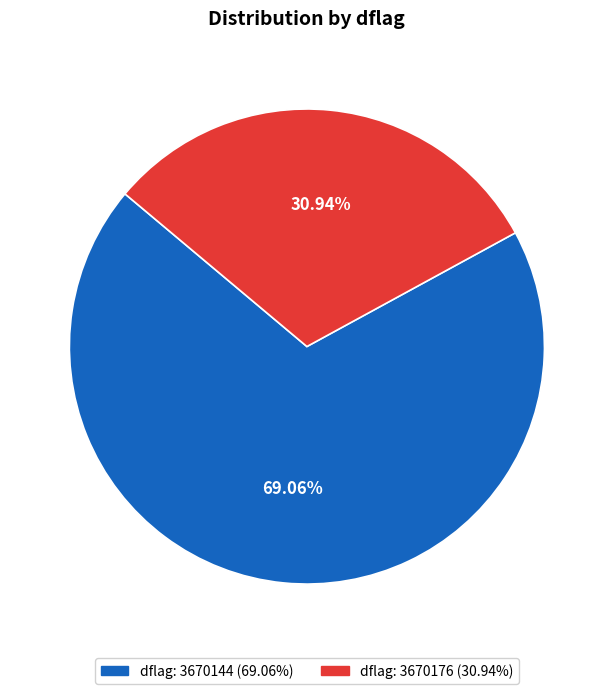

To the nearest percent, what is the average slice percentage?

50%